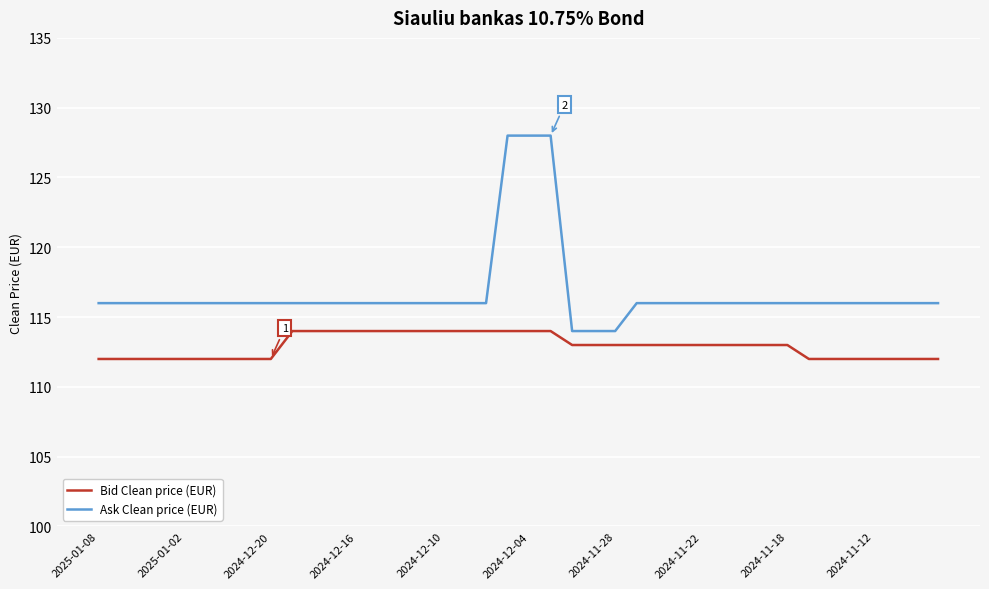

True or false: Bid Clean price (EUR) and Ask Clean price (EUR) intersect in this chart.

False